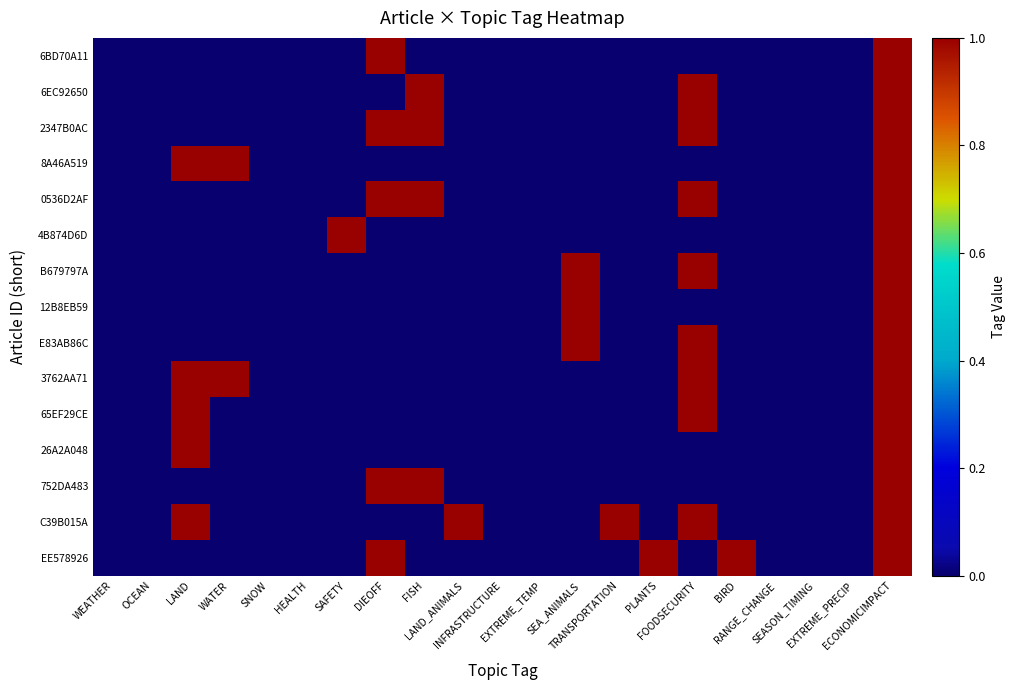

Reading right to left, extract all data points from this chart.

6BD70A11: ECONOMICIMPACT=1	EXTREME_PRECIP=0	SEASON_TIMING=0	RANGE_CHANGE=0	BIRD=0	FOODSECURITY=0	PLANTS=0	TRANSPORTATION=0	SEA_ANIMALS=0	EXTREME_TEMP=0	INFRASTRUCTURE=0	LAND_ANIMALS=0	FISH=0	DIEOFF=1	SAFETY=0	HEALTH=0	SNOW=0	WATER=0	LAND=0	OCEAN=0	WEATHER=0
6EC92650: ECONOMICIMPACT=1	EXTREME_PRECIP=0	SEASON_TIMING=0	RANGE_CHANGE=0	BIRD=0	FOODSECURITY=1	PLANTS=0	TRANSPORTATION=0	SEA_ANIMALS=0	EXTREME_TEMP=0	INFRASTRUCTURE=0	LAND_ANIMALS=0	FISH=1	DIEOFF=0	SAFETY=0	HEALTH=0	SNOW=0	WATER=0	LAND=0	OCEAN=0	WEATHER=0
2347B0AC: ECONOMICIMPACT=1	EXTREME_PRECIP=0	SEASON_TIMING=0	RANGE_CHANGE=0	BIRD=0	FOODSECURITY=1	PLANTS=0	TRANSPORTATION=0	SEA_ANIMALS=0	EXTREME_TEMP=0	INFRASTRUCTURE=0	LAND_ANIMALS=0	FISH=1	DIEOFF=1	SAFETY=0	HEALTH=0	SNOW=0	WATER=0	LAND=0	OCEAN=0	WEATHER=0
8A46A519: ECONOMICIMPACT=1	EXTREME_PRECIP=0	SEASON_TIMING=0	RANGE_CHANGE=0	BIRD=0	FOODSECURITY=0	PLANTS=0	TRANSPORTATION=0	SEA_ANIMALS=0	EXTREME_TEMP=0	INFRASTRUCTURE=0	LAND_ANIMALS=0	FISH=0	DIEOFF=0	SAFETY=0	HEALTH=0	SNOW=0	WATER=1	LAND=1	OCEAN=0	WEATHER=0
0536D2AF: ECONOMICIMPACT=1	EXTREME_PRECIP=0	SEASON_TIMING=0	RANGE_CHANGE=0	BIRD=0	FOODSECURITY=1	PLANTS=0	TRANSPORTATION=0	SEA_ANIMALS=0	EXTREME_TEMP=0	INFRASTRUCTURE=0	LAND_ANIMALS=0	FISH=1	DIEOFF=1	SAFETY=0	HEALTH=0	SNOW=0	WATER=0	LAND=0	OCEAN=0	WEATHER=0
4B874D6D: ECONOMICIMPACT=1	EXTREME_PRECIP=0	SEASON_TIMING=0	RANGE_CHANGE=0	BIRD=0	FOODSECURITY=0	PLANTS=0	TRANSPORTATION=0	SEA_ANIMALS=0	EXTREME_TEMP=0	INFRASTRUCTURE=0	LAND_ANIMALS=0	FISH=0	DIEOFF=0	SAFETY=1	HEALTH=0	SNOW=0	WATER=0	LAND=0	OCEAN=0	WEATHER=0
B679797A: ECONOMICIMPACT=1	EXTREME_PRECIP=0	SEASON_TIMING=0	RANGE_CHANGE=0	BIRD=0	FOODSECURITY=1	PLANTS=0	TRANSPORTATION=0	SEA_ANIMALS=1	EXTREME_TEMP=0	INFRASTRUCTURE=0	LAND_ANIMALS=0	FISH=0	DIEOFF=0	SAFETY=0	HEALTH=0	SNOW=0	WATER=0	LAND=0	OCEAN=0	WEATHER=0
12B8EB59: ECONOMICIMPACT=1	EXTREME_PRECIP=0	SEASON_TIMING=0	RANGE_CHANGE=0	BIRD=0	FOODSECURITY=0	PLANTS=0	TRANSPORTATION=0	SEA_ANIMALS=1	EXTREME_TEMP=0	INFRASTRUCTURE=0	LAND_ANIMALS=0	FISH=0	DIEOFF=0	SAFETY=0	HEALTH=0	SNOW=0	WATER=0	LAND=0	OCEAN=0	WEATHER=0
E83AB86C: ECONOMICIMPACT=1	EXTREME_PRECIP=0	SEASON_TIMING=0	RANGE_CHANGE=0	BIRD=0	FOODSECURITY=1	PLANTS=0	TRANSPORTATION=0	SEA_ANIMALS=1	EXTREME_TEMP=0	INFRASTRUCTURE=0	LAND_ANIMALS=0	FISH=0	DIEOFF=0	SAFETY=0	HEALTH=0	SNOW=0	WATER=0	LAND=0	OCEAN=0	WEATHER=0
3762AA71: ECONOMICIMPACT=1	EXTREME_PRECIP=0	SEASON_TIMING=0	RANGE_CHANGE=0	BIRD=0	FOODSECURITY=1	PLANTS=0	TRANSPORTATION=0	SEA_ANIMALS=0	EXTREME_TEMP=0	INFRASTRUCTURE=0	LAND_ANIMALS=0	FISH=0	DIEOFF=0	SAFETY=0	HEALTH=0	SNOW=0	WATER=1	LAND=1	OCEAN=0	WEATHER=0
65EF29CE: ECONOMICIMPACT=1	EXTREME_PRECIP=0	SEASON_TIMING=0	RANGE_CHANGE=0	BIRD=0	FOODSECURITY=1	PLANTS=0	TRANSPORTATION=0	SEA_ANIMALS=0	EXTREME_TEMP=0	INFRASTRUCTURE=0	LAND_ANIMALS=0	FISH=0	DIEOFF=0	SAFETY=0	HEALTH=0	SNOW=0	WATER=0	LAND=1	OCEAN=0	WEATHER=0
26A2A048: ECONOMICIMPACT=1	EXTREME_PRECIP=0	SEASON_TIMING=0	RANGE_CHANGE=0	BIRD=0	FOODSECURITY=0	PLANTS=0	TRANSPORTATION=0	SEA_ANIMALS=0	EXTREME_TEMP=0	INFRASTRUCTURE=0	LAND_ANIMALS=0	FISH=0	DIEOFF=0	SAFETY=0	HEALTH=0	SNOW=0	WATER=0	LAND=1	OCEAN=0	WEATHER=0
752DA483: ECONOMICIMPACT=1	EXTREME_PRECIP=0	SEASON_TIMING=0	RANGE_CHANGE=0	BIRD=0	FOODSECURITY=0	PLANTS=0	TRANSPORTATION=0	SEA_ANIMALS=0	EXTREME_TEMP=0	INFRASTRUCTURE=0	LAND_ANIMALS=0	FISH=1	DIEOFF=1	SAFETY=0	HEALTH=0	SNOW=0	WATER=0	LAND=0	OCEAN=0	WEATHER=0
C39B015A: ECONOMICIMPACT=1	EXTREME_PRECIP=0	SEASON_TIMING=0	RANGE_CHANGE=0	BIRD=0	FOODSECURITY=1	PLANTS=0	TRANSPORTATION=1	SEA_ANIMALS=0	EXTREME_TEMP=0	INFRASTRUCTURE=0	LAND_ANIMALS=1	FISH=0	DIEOFF=0	SAFETY=0	HEALTH=0	SNOW=0	WATER=0	LAND=1	OCEAN=0	WEATHER=0
EE578926: ECONOMICIMPACT=1	EXTREME_PRECIP=0	SEASON_TIMING=0	RANGE_CHANGE=0	BIRD=1	FOODSECURITY=0	PLANTS=1	TRANSPORTATION=0	SEA_ANIMALS=0	EXTREME_TEMP=0	INFRASTRUCTURE=0	LAND_ANIMALS=0	FISH=0	DIEOFF=1	SAFETY=0	HEALTH=0	SNOW=0	WATER=0	LAND=0	OCEAN=0	WEATHER=0